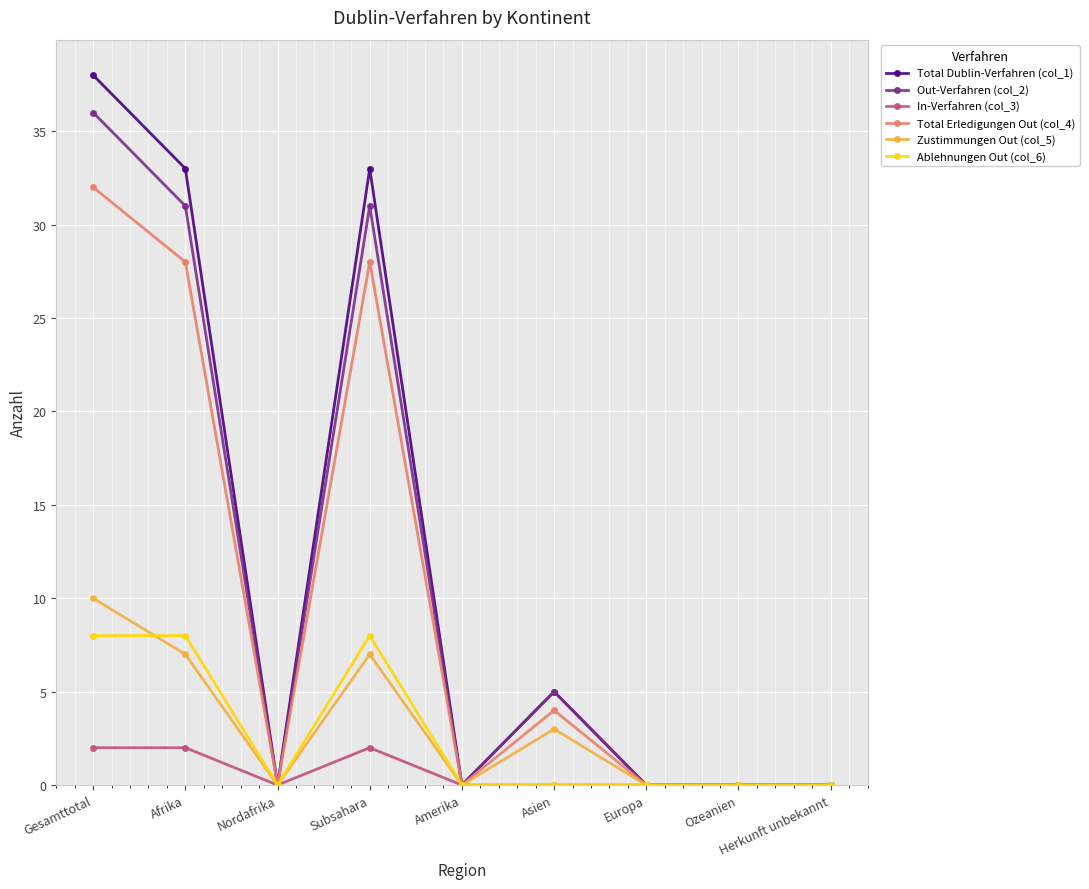

Reading left to right, extract all data points from this chart.

Total Dublin-Verfahren (col_1): Gesamttotal=38	Afrika=33	Nordafrika=0	Subsahara=33	Amerika=0	Asien=5	Europa=0	Ozeanien=0	Herkunft unbekannt=0
Out-Verfahren (col_2): Gesamttotal=36	Afrika=31	Nordafrika=0	Subsahara=31	Amerika=0	Asien=5	Europa=0	Ozeanien=0	Herkunft unbekannt=0
In-Verfahren (col_3): Gesamttotal=2	Afrika=2	Nordafrika=0	Subsahara=2	Amerika=0	Asien=0	Europa=0	Ozeanien=0	Herkunft unbekannt=0
Total Erledigungen Out (col_4): Gesamttotal=32	Afrika=28	Nordafrika=0	Subsahara=28	Amerika=0	Asien=4	Europa=0	Ozeanien=0	Herkunft unbekannt=0
Zustimmungen Out (col_5): Gesamttotal=10	Afrika=7	Nordafrika=0	Subsahara=7	Amerika=0	Asien=3	Europa=0	Ozeanien=0	Herkunft unbekannt=0
Ablehnungen Out (col_6): Gesamttotal=8	Afrika=8	Nordafrika=0	Subsahara=8	Amerika=0	Asien=0	Europa=0	Ozeanien=0	Herkunft unbekannt=0